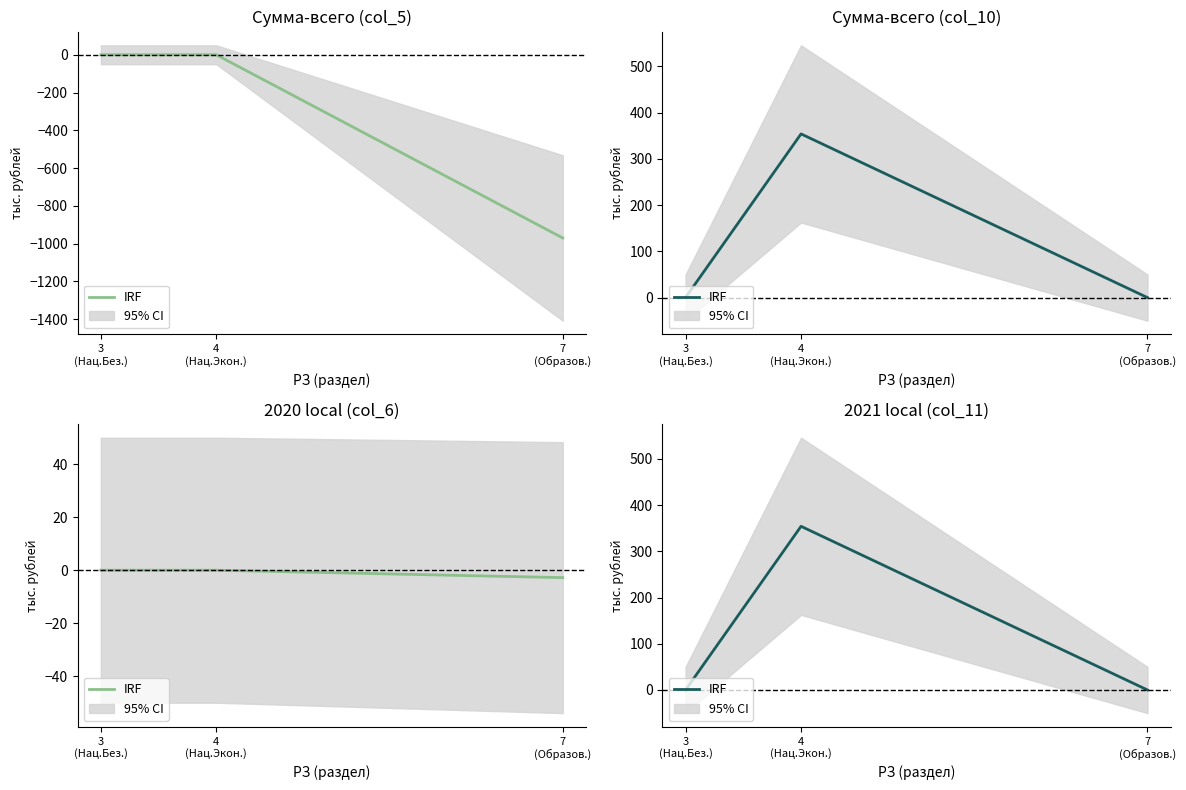

List the labels in order of value, smallest first.

3
(Нац.Без.), 7
(Образов.), 4
(Нац.Экон.)